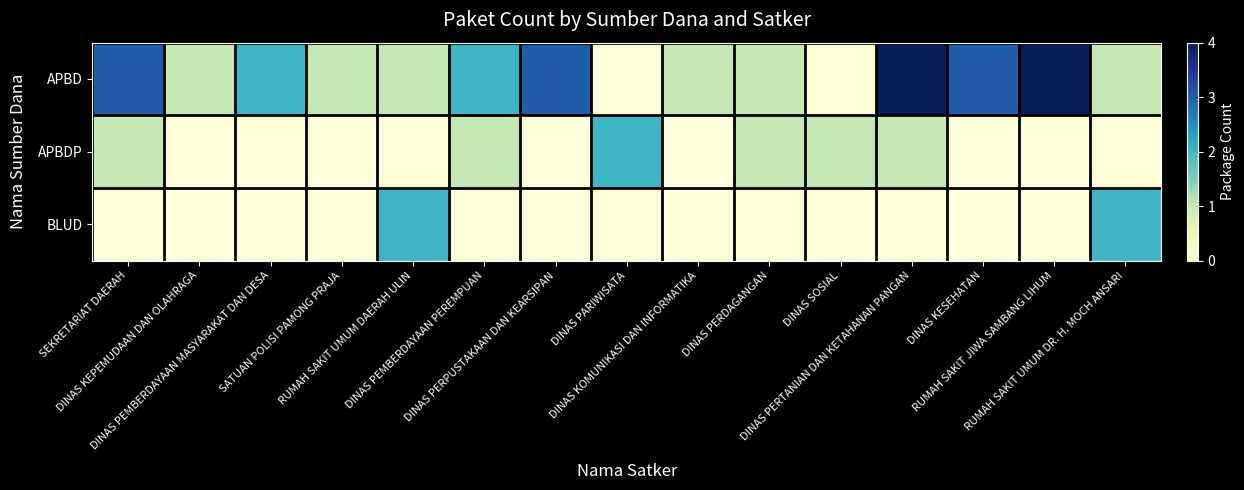

Which series changed the most between RUMAH SAKIT UMUM DAERAH ULIN and DINAS PARIWISATA?

APBDP